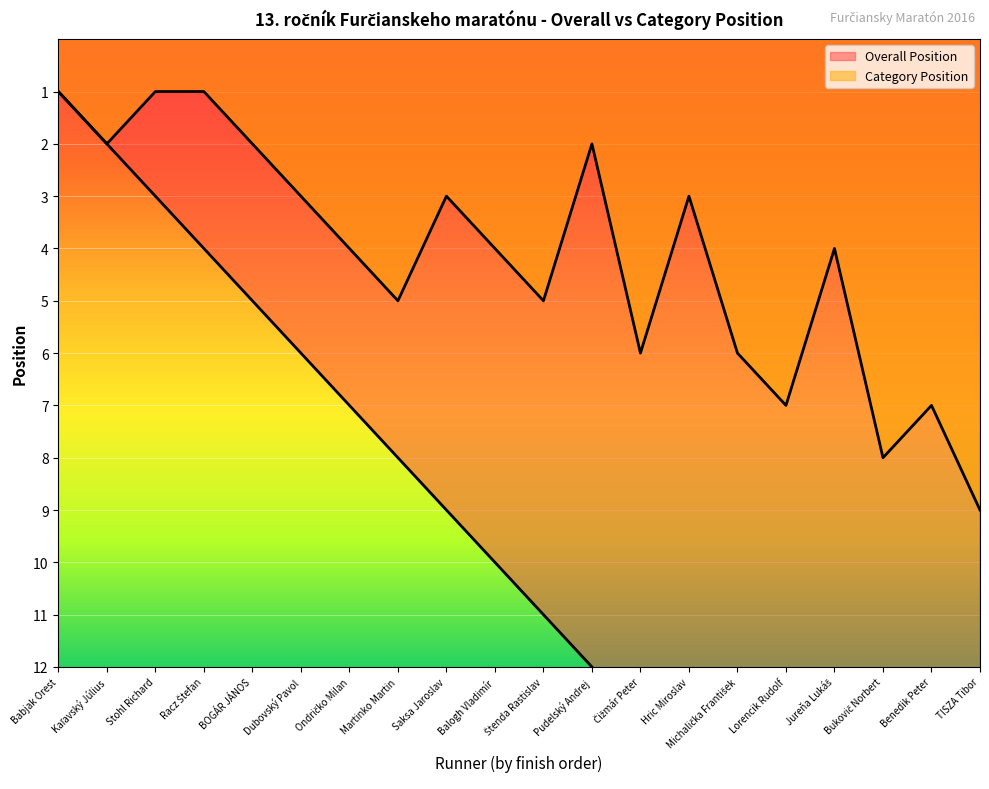

What is the smallest value displayed?

1